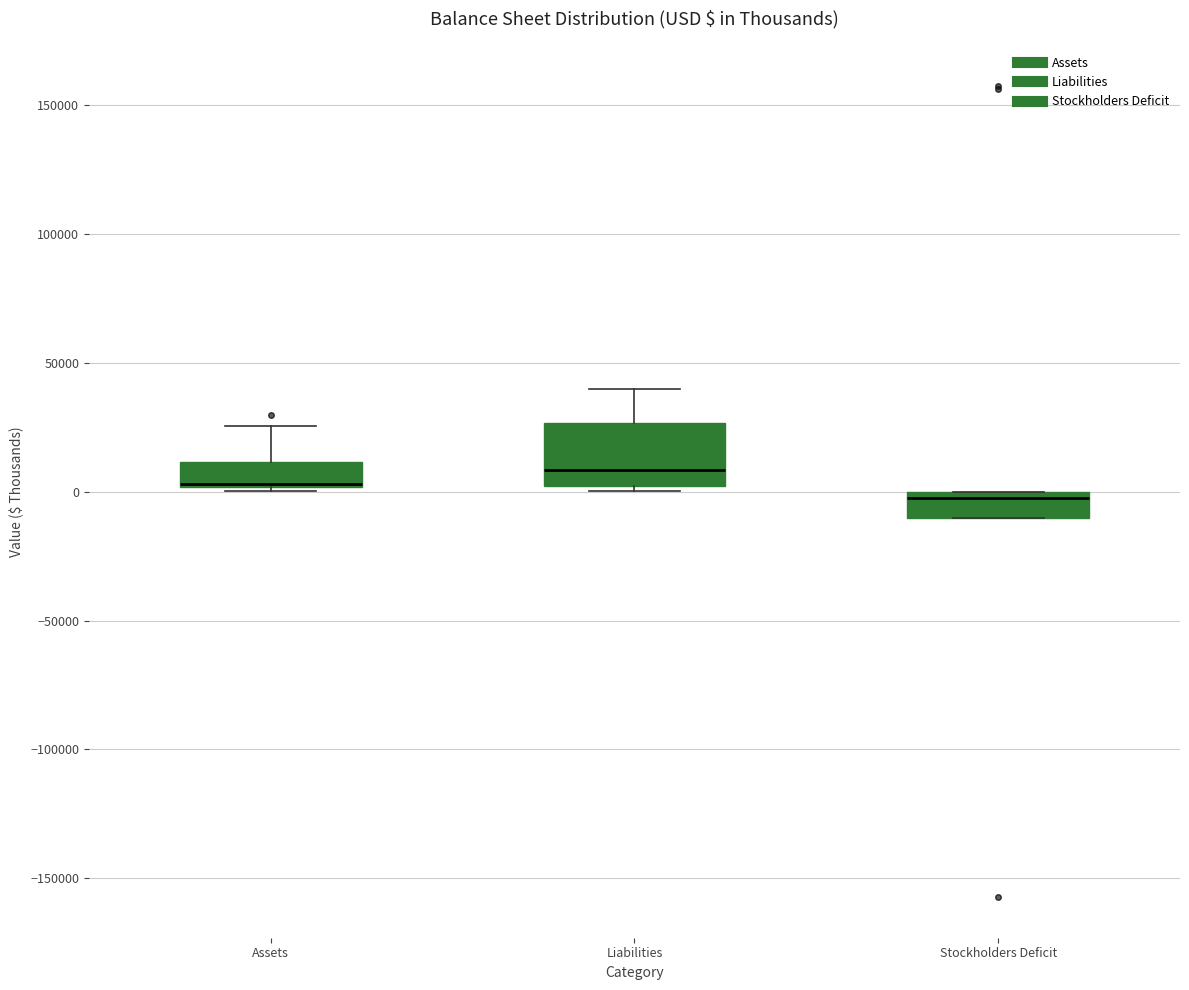

Comparing the boxes themselves (not the whiskers), which one is the tallest?

Liabilities